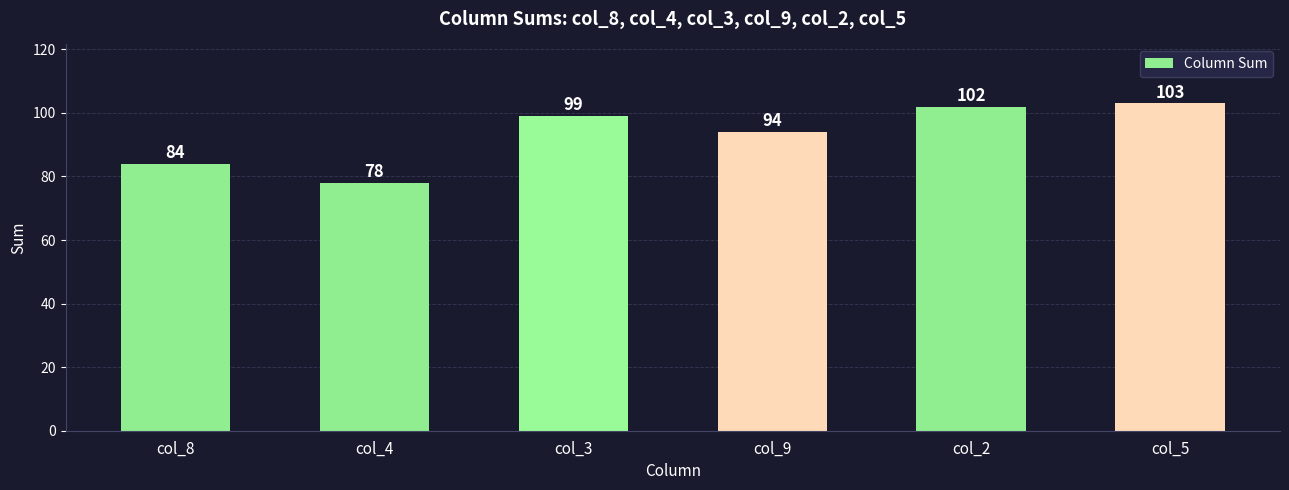

At which label is the value closest to 90?

col_9